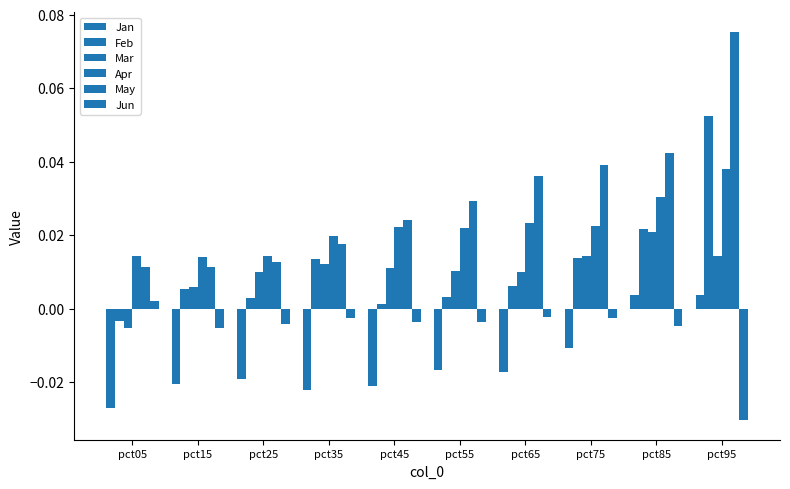

What is the greatest value displayed?

0.1